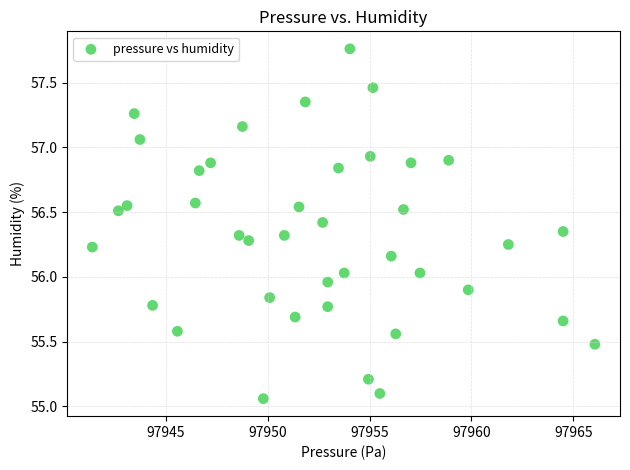

What is the range of Y values (max minus min)?

2.7